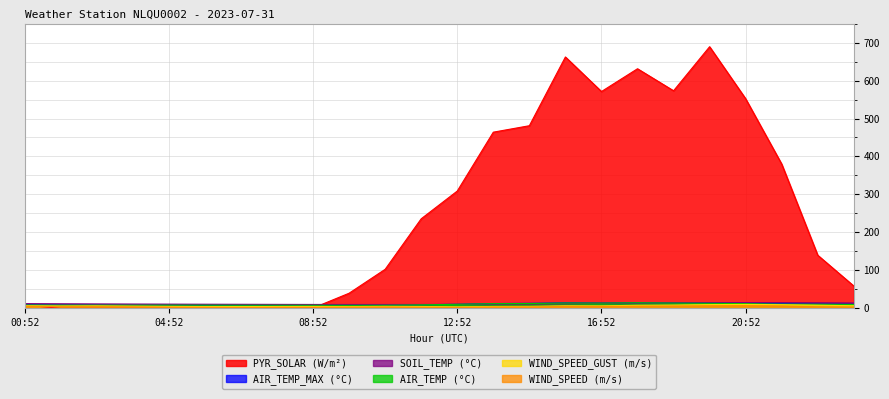

What is the difference between the SOIL_TEMP values at 07:52 and 20:52?

4.7